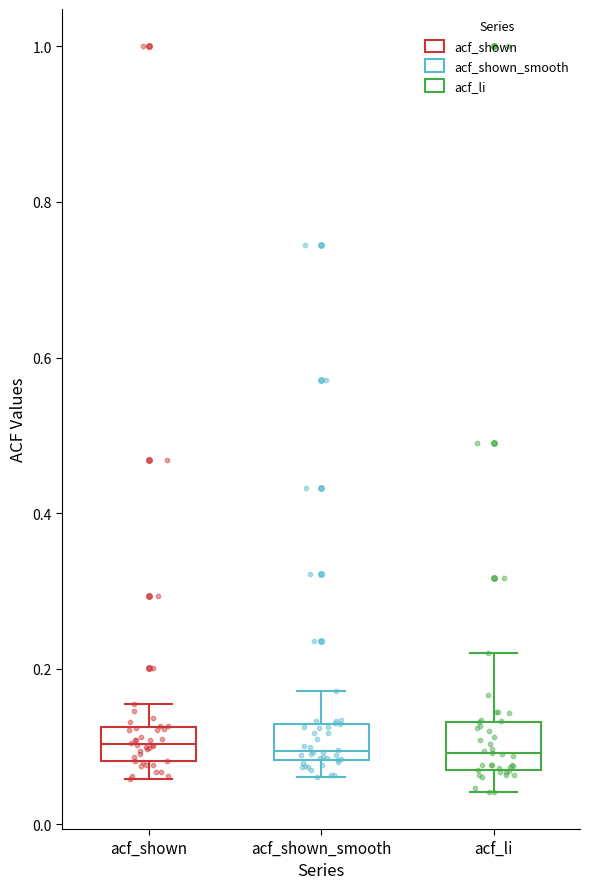

Reading left to right, transcribe this box plot: for each box, give where its median line is, the range the box spans, and where its two whiskers end, as read against the y-axis. The values are not printed on the chart, so give them approximately, as read against the axis.

acf_shown: median 0.10, box 0.08 to 0.12, whiskers 0.06 to 0.16
acf_shown_smooth: median 0.10, box 0.08 to 0.12, whiskers 0.06 to 0.18
acf_li: median 0.10, box 0.06 to 0.14, whiskers 0.04 to 0.22